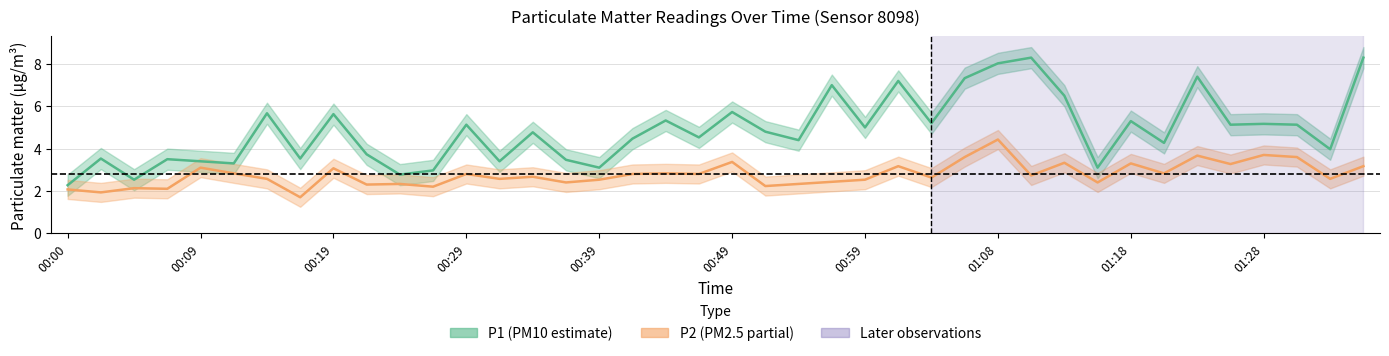

Is the value of P1 at 01:21 greater than the value of P2 at 01:18?

Yes